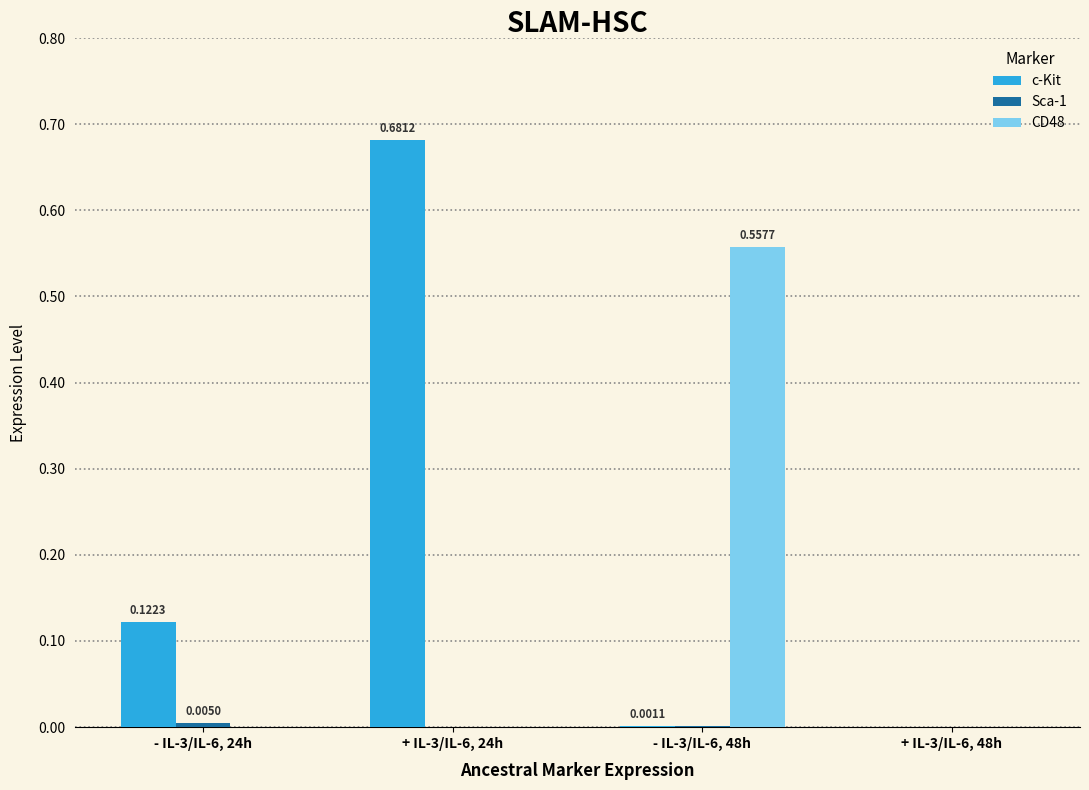

Which series has the largest range (max minus min)?

c-Kit